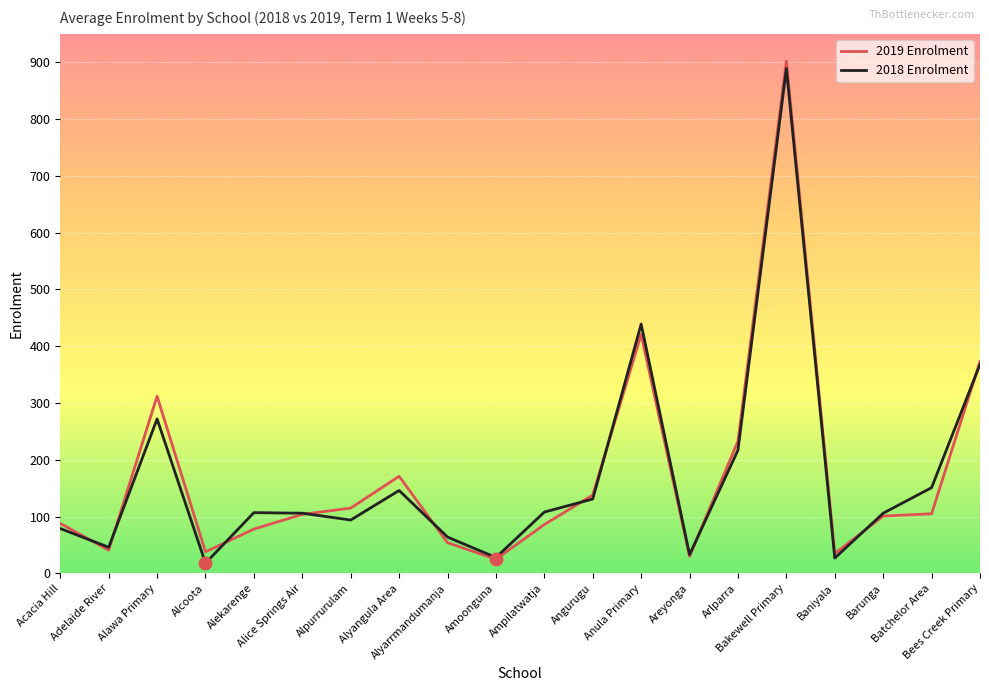

What is the greatest value displayed?

902